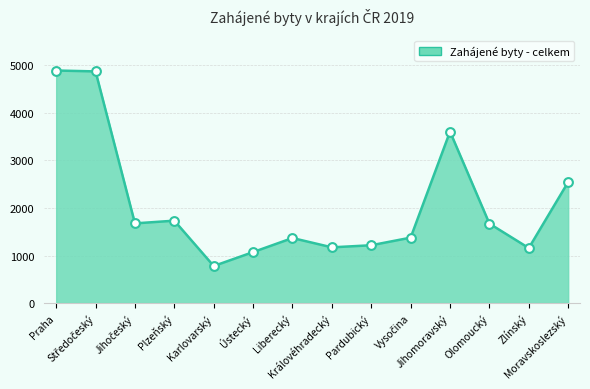

What is the difference between the maximum and minimum values?

4113